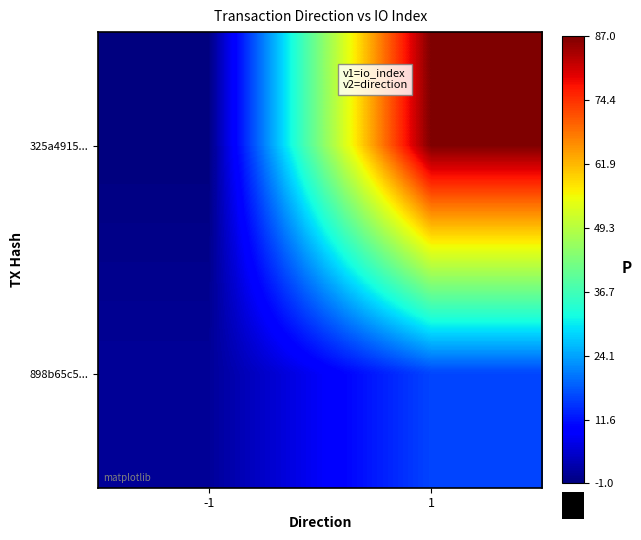

Which has a higher value, -1 or 1?

1